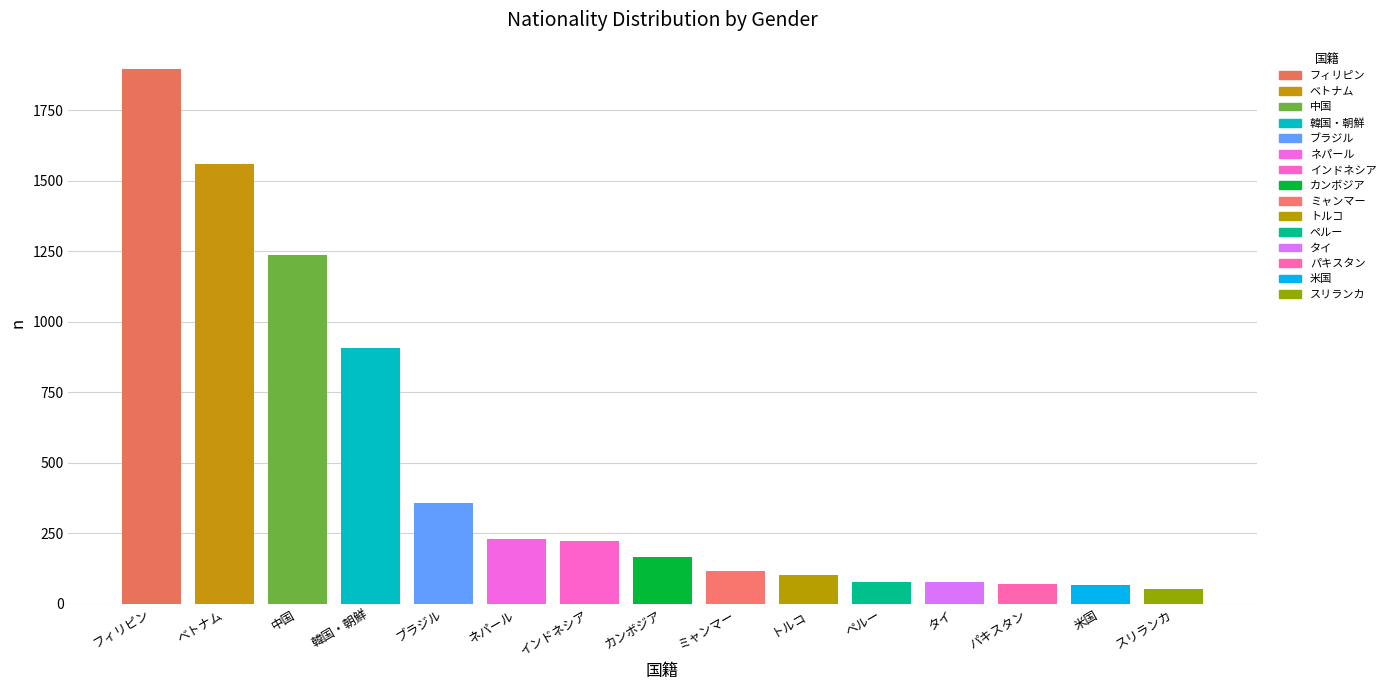

What is the difference between the second highest and minimum values in the 総数 series?

1508